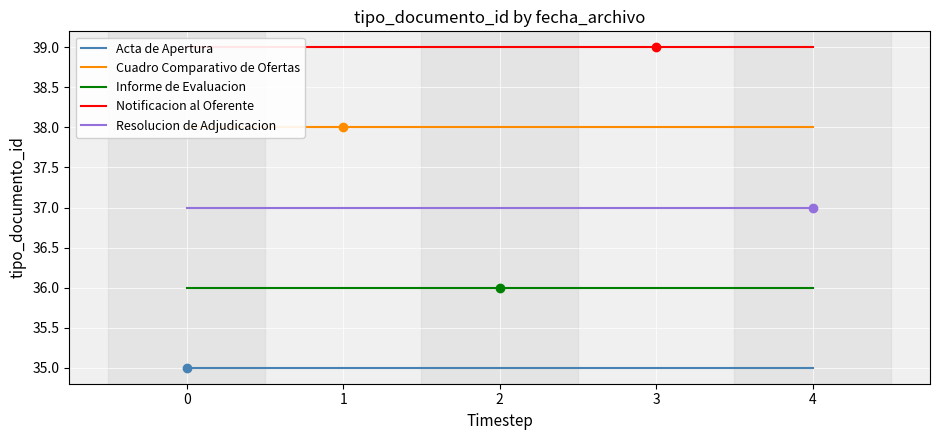

Reading left to right, transcribe all the data shown in this chart.

Acta de Apertura: 35	35	35	35	35
Cuadro Comparativo de Ofertas: 38	38	38	38	38
Informe de Evaluacion: 36	36	36	36	36
Notificacion al Oferente: 39	39	39	39	39
Resolucion de Adjudicacion: 37	37	37	37	37